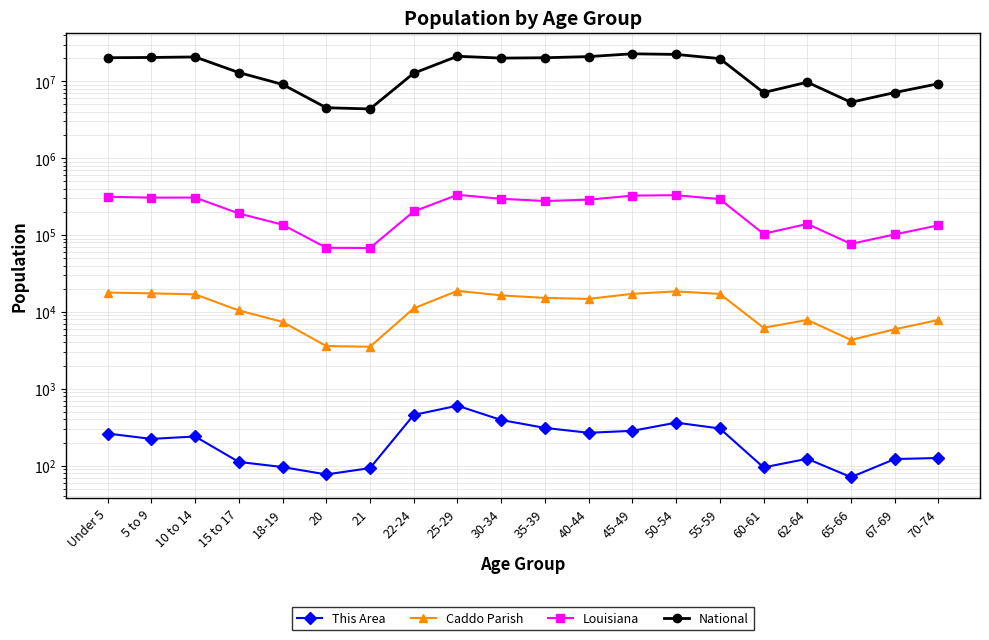

What is the label of the 2nd point from the right?

67-69